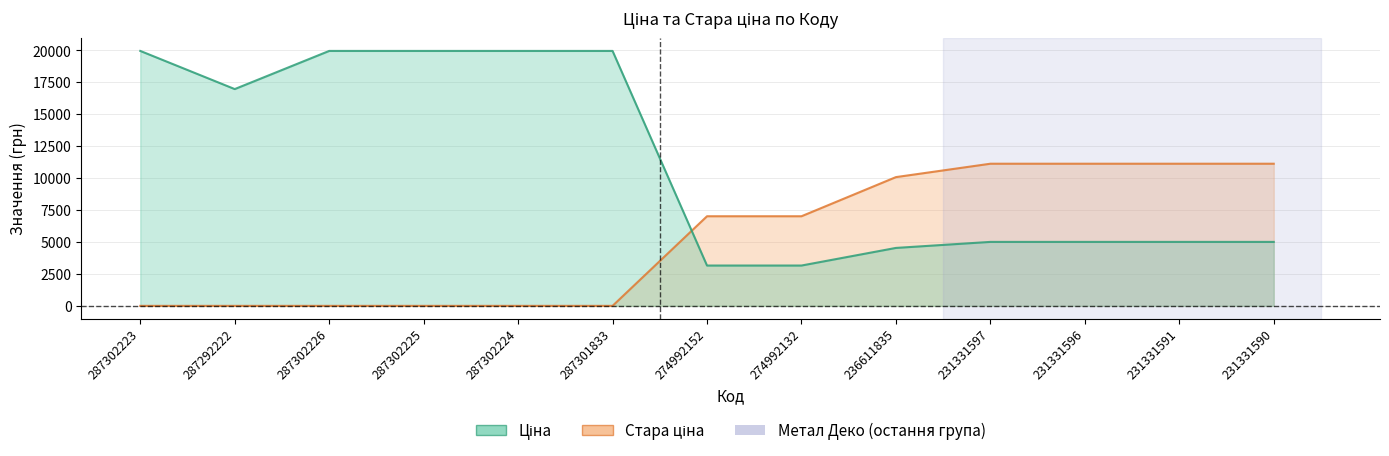

What is the label of the 4th point from the right?

231331597